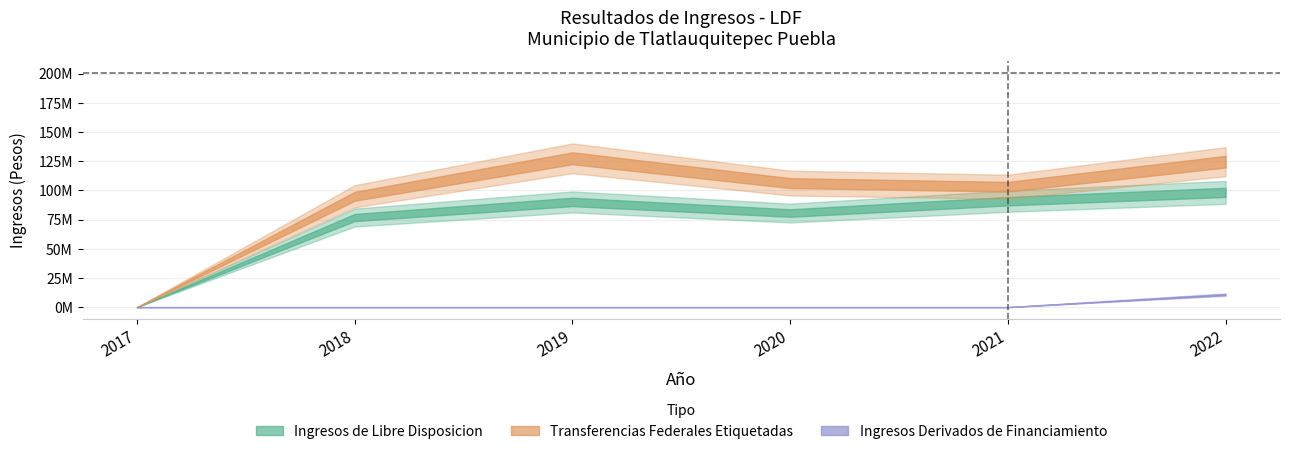

What is the difference between the maximum and minimum values in the Ingresos de Libre Disposicion series?

98234081.6